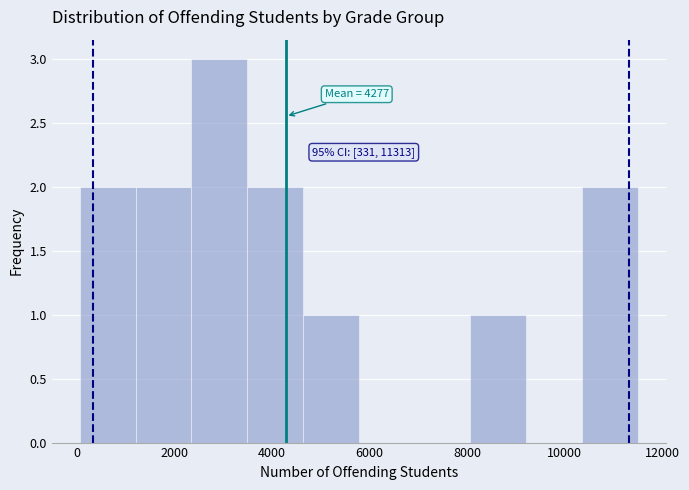

Over which range of the x-axis is the bar tallest?

2400 to 3400